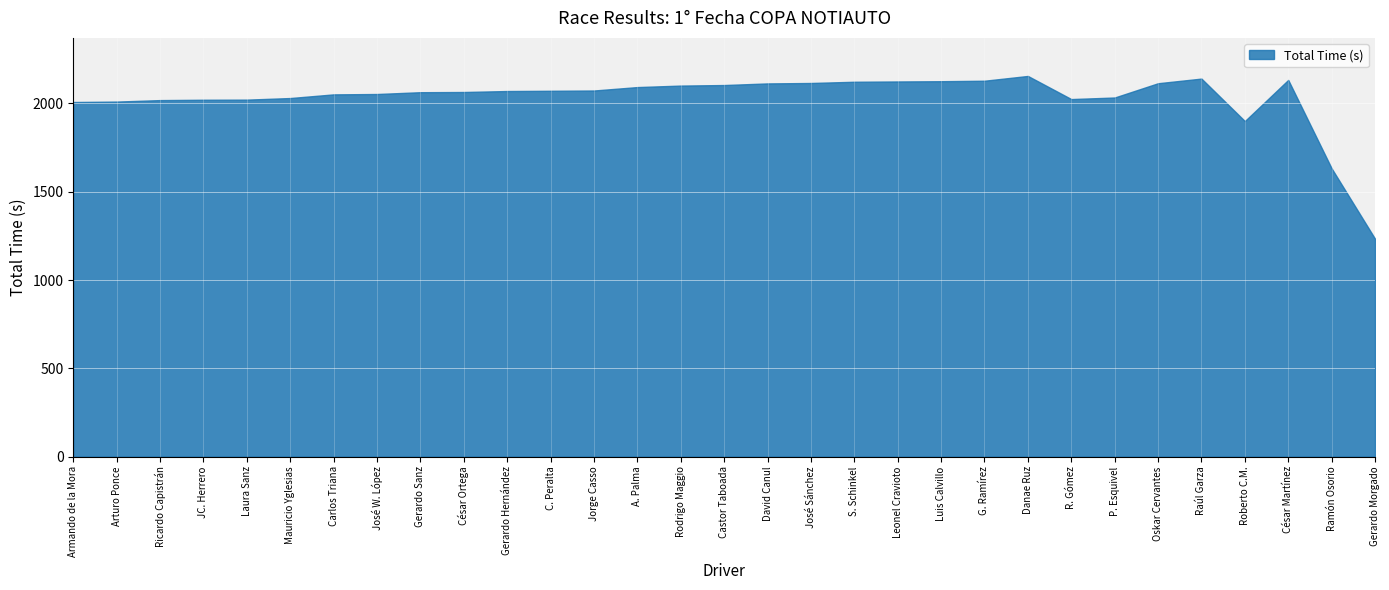

What position from the right is Rodrigo Maggio?

17